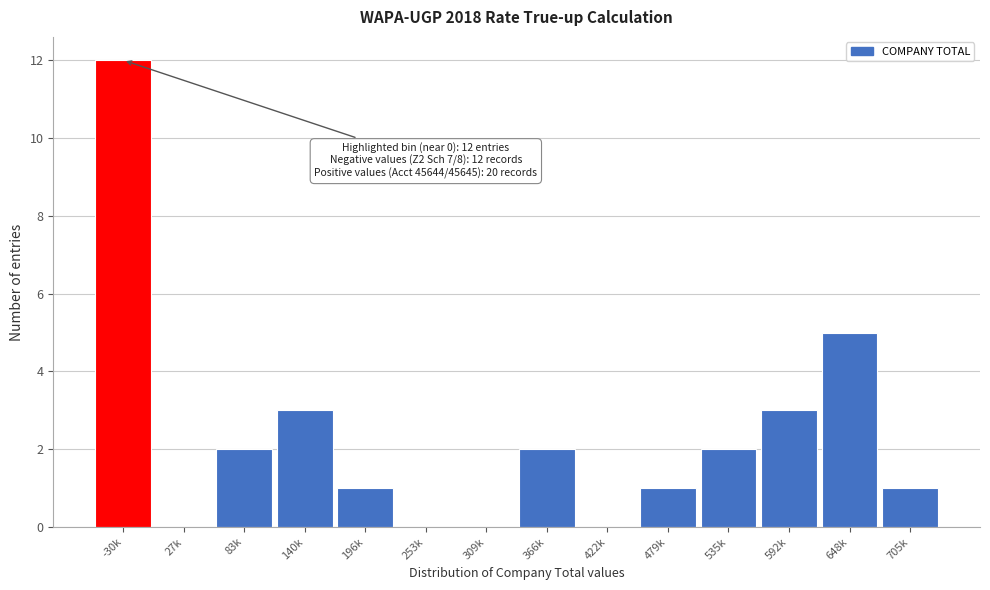

Reading left to right, list all the values displayed in this chart.

-30k=12	27k=0	83k=2	140k=3	196k=1	253k=0	309k=0	366k=2	422k=0	479k=1	535k=2	592k=3	648k=5	705k=1